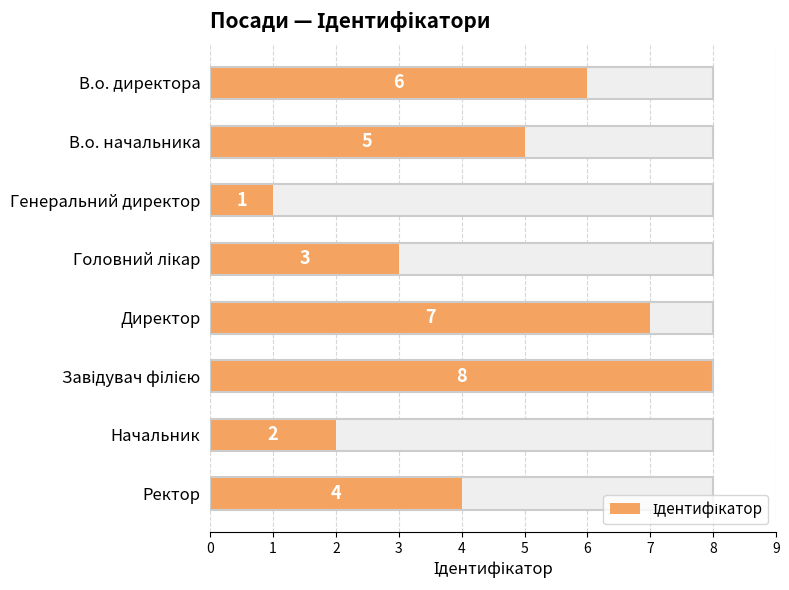

Rank the categories by value from lowest to highest.

Генеральний директор, Начальник, Головний лікар, Ректор, В.о. начальника, В.о. директора, Директор, Завідувач філією